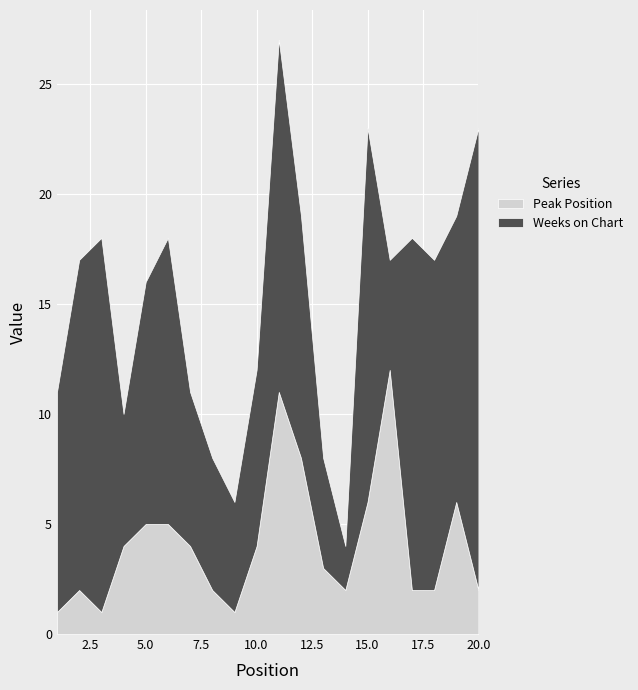

What is the sum of the Peak Position values at 18 and 8?

4